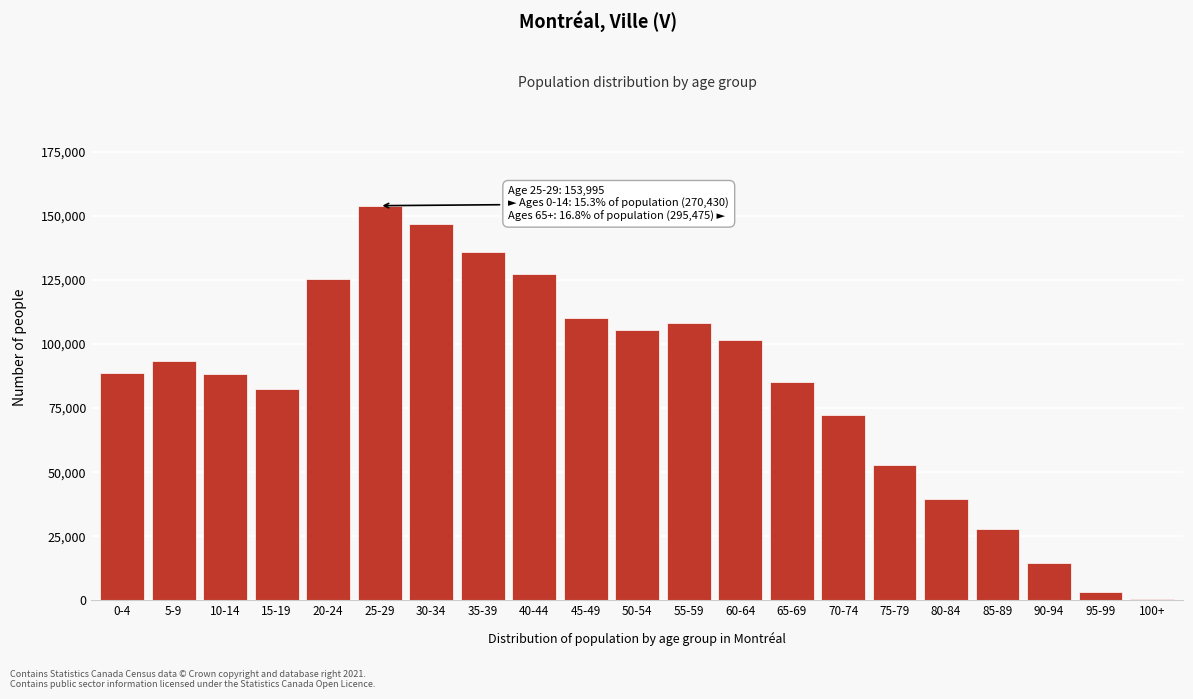

Is it true that the value at 30-34 is 42287?

False